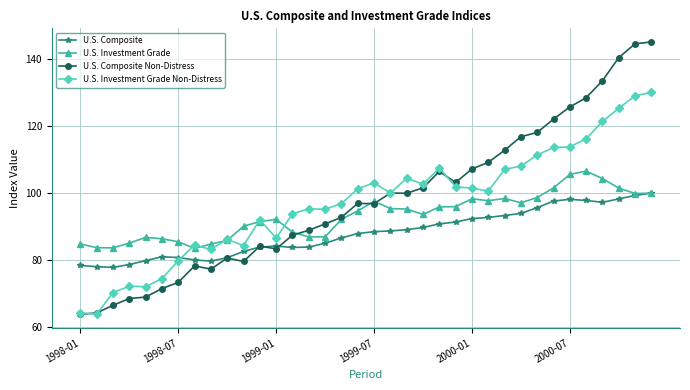

What is the sum of all U.S. Investment Grade values?

3356.0